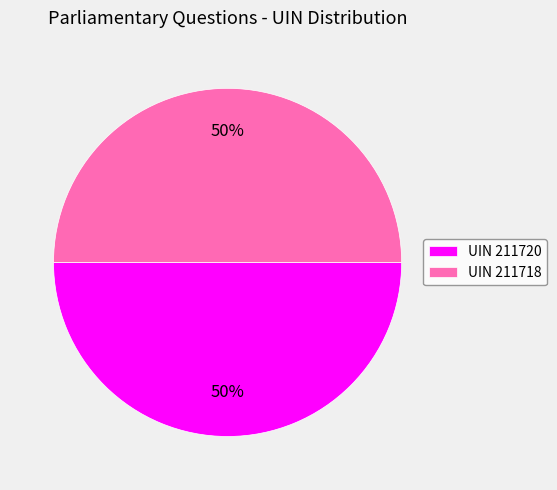

Combined, do UIN 211718 and UIN 211720 account for over 50%?

Yes